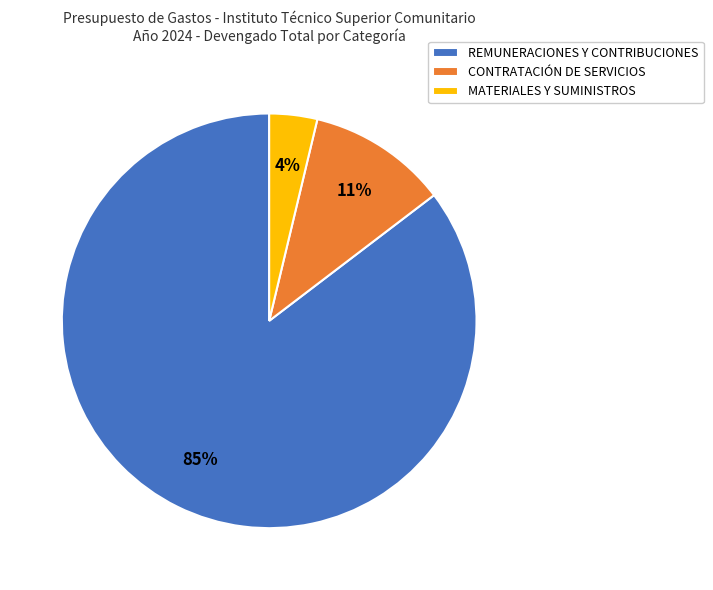

The MATERIALES Y SUMINISTROS slice represents 11% of the pie. True or false?

False